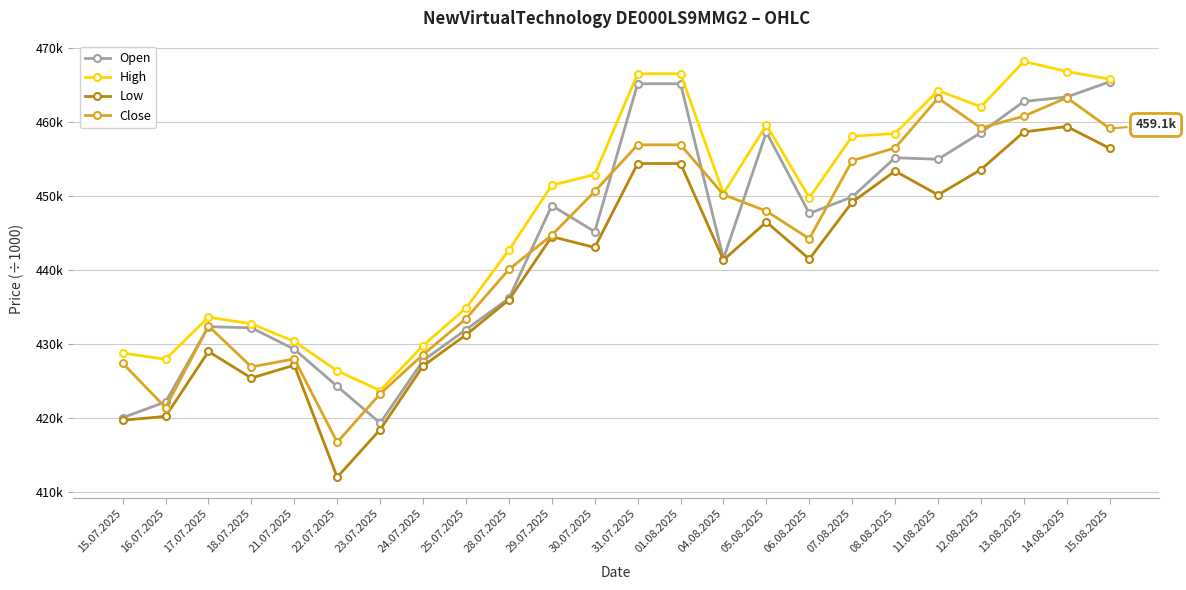

At which label is Low closest to 435?

28.07.2025